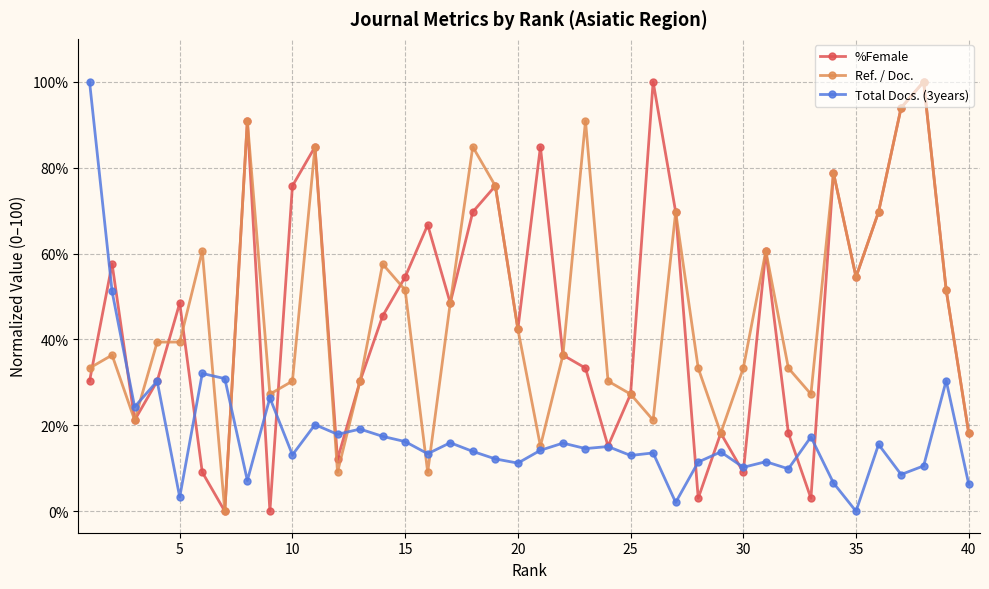

In Total Docs. (3years), how many points are higher than both neighbors (excluding endpoints)?

14